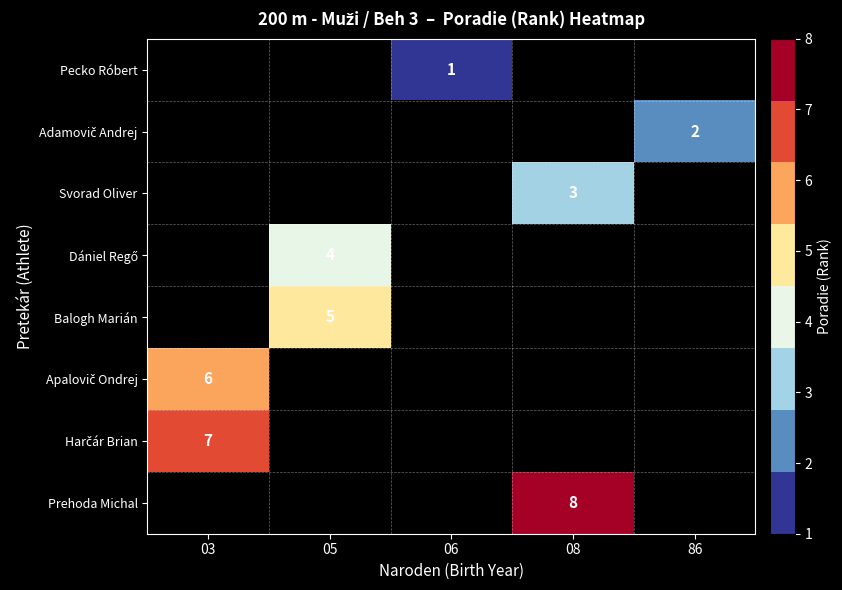

The Balogh Marián series shows 7 at 05. True or false?

False